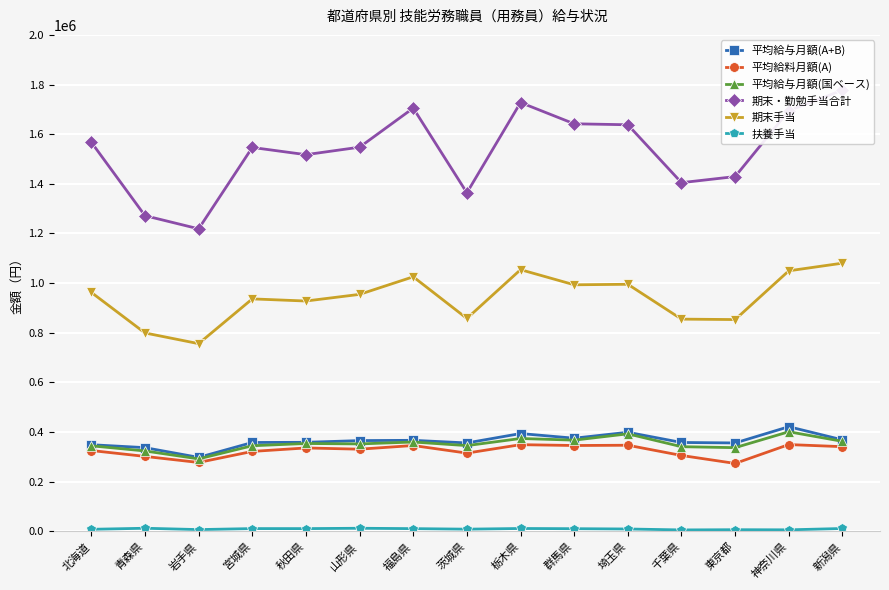

Which series has the widest spread of values?

期末・勤勉手当合計